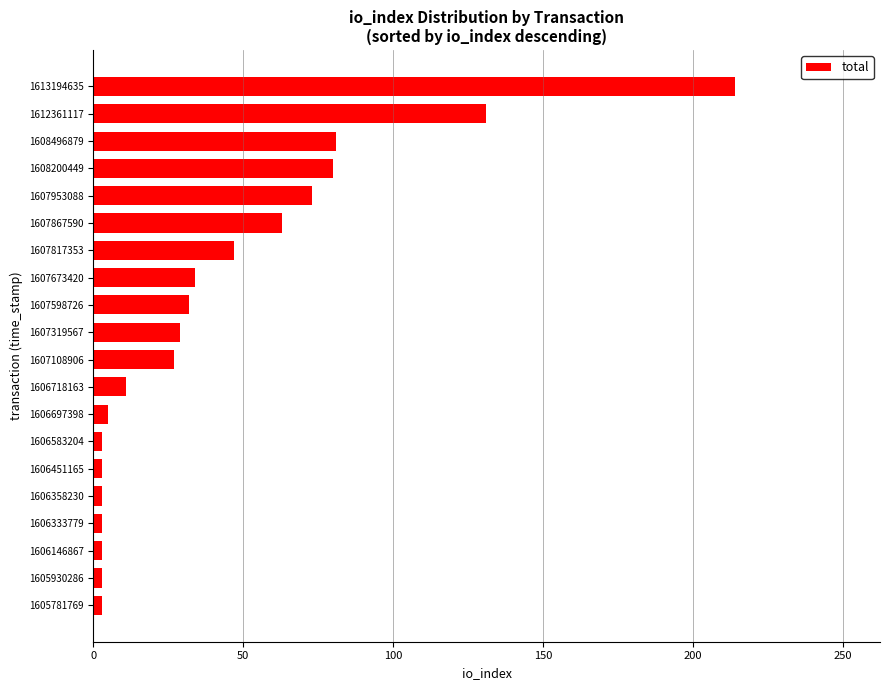

What is the ratio of the value at 1607108906 to the value at 1607867590?

0.4